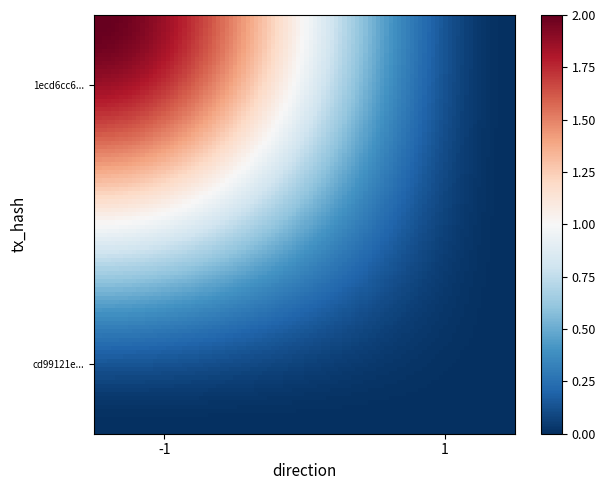

Rank the series by their maximum value, from lowest to highest.

cd99121e11653a0ad345c68b4827b2aff53b3ae, 1ecd6cc6f1379ba4e6d3438d5e863c2a296ba3a